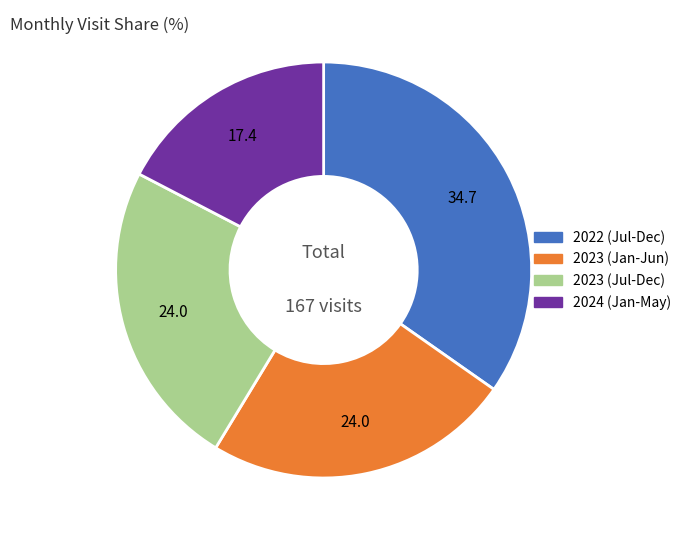

Is there a majority slice in this chart?

No